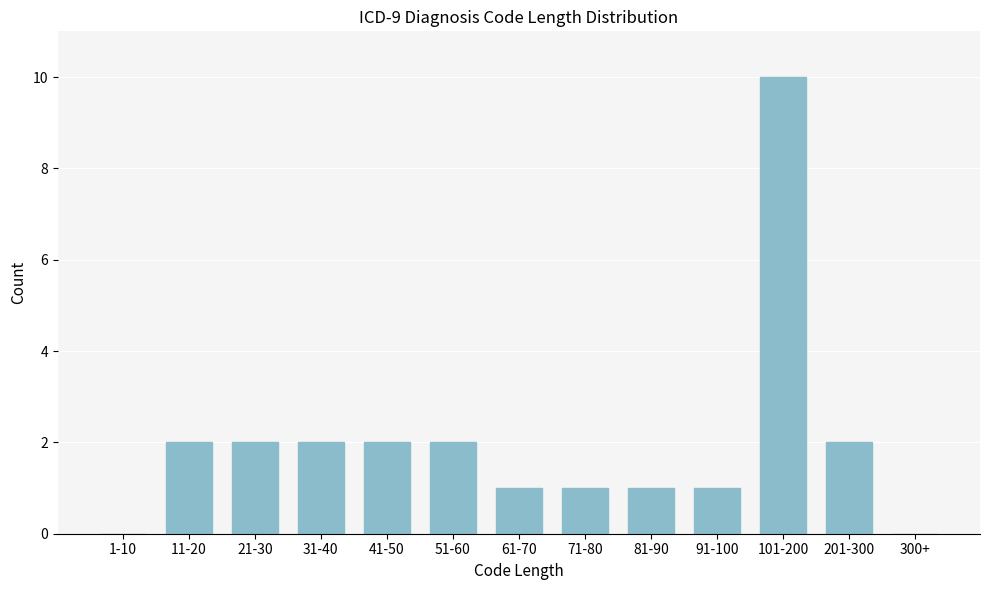

Reading right to left, transcribe all the data shown in this chart.

300+=0	201-300=2	101-200=10	91-100=1	81-90=1	71-80=1	61-70=1	51-60=2	41-50=2	31-40=2	21-30=2	11-20=2	1-10=0